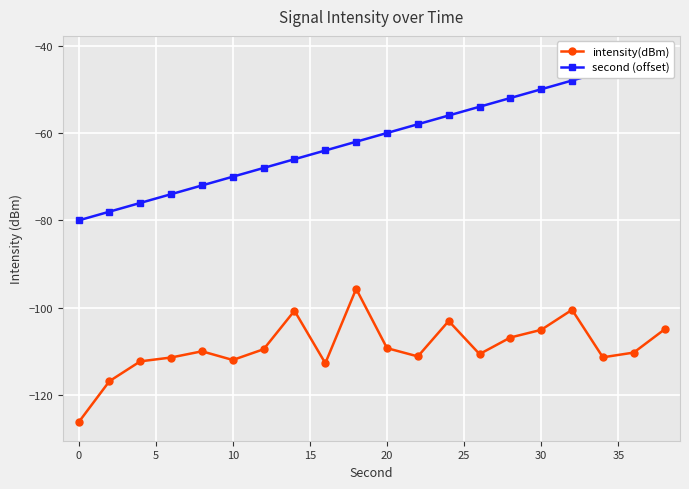

True or false: intensity(dBm) has more than 1 points higher than both neighbors.

True